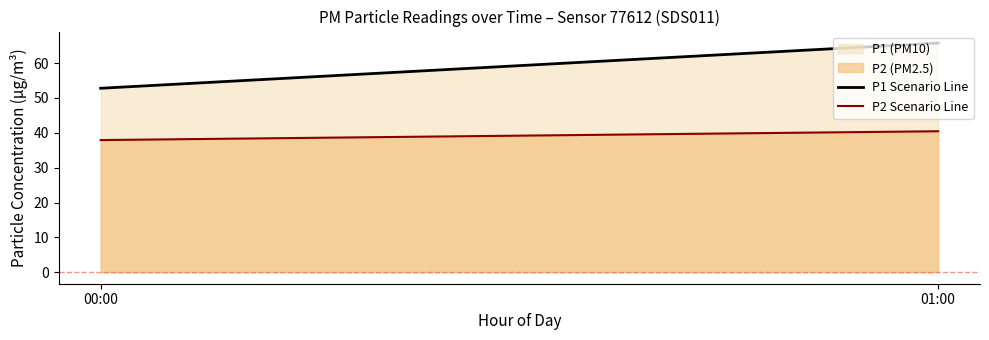

At which label is P1 Scenario Line closest to 59?

00:00